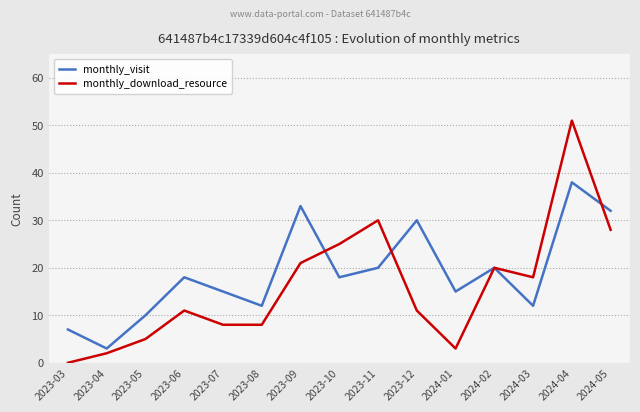

True or false: monthly_download_resource and monthly_visit cross at least once.

True